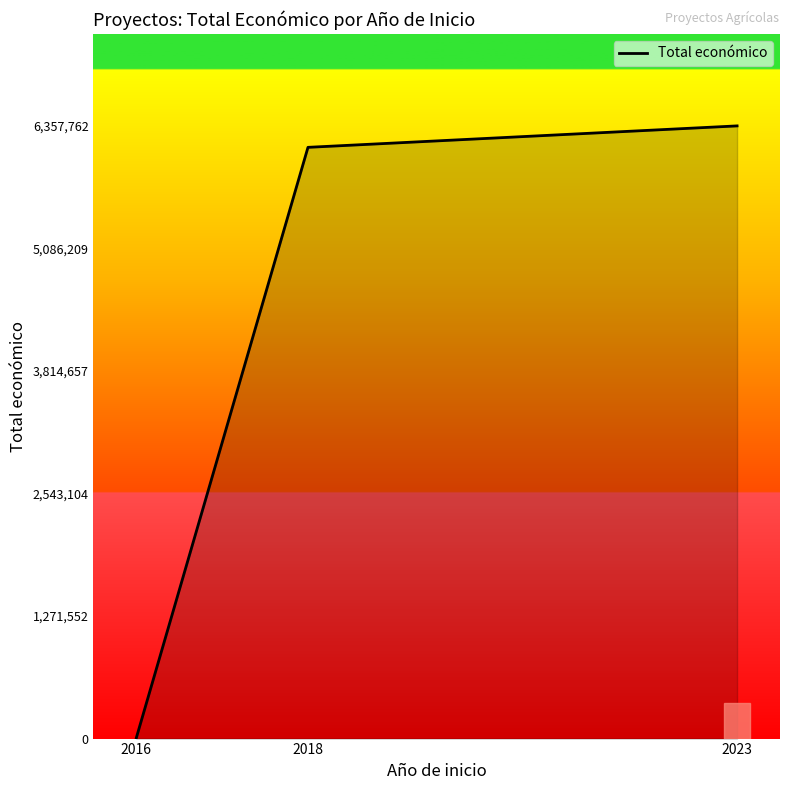

At which category does the chart reach its minimum across all series?

2016